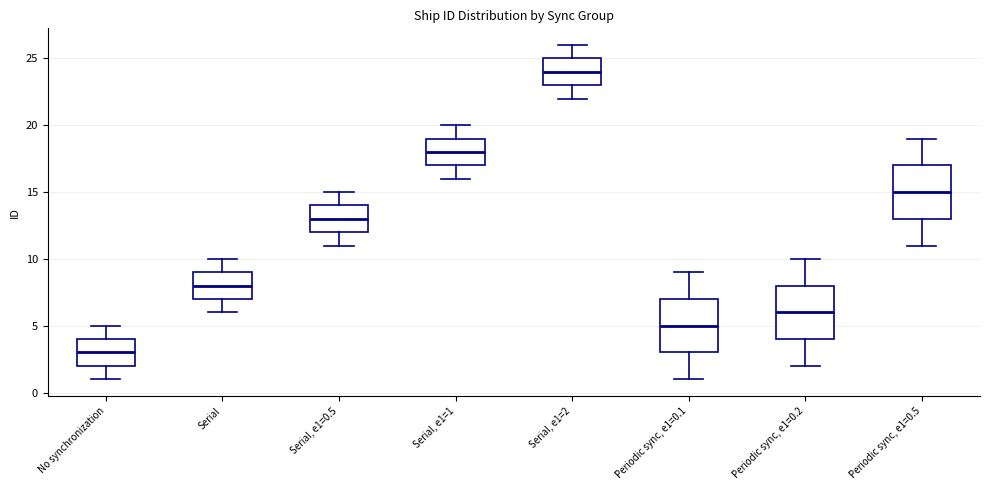

Reading left to right, transcribe this box plot: for each box, give where its median line is, the range the box spans, and where its two whiskers end, as read against the y-axis. The values are not printed on the chart, so give them approximately, as read against the axis.

No synchronization: median 3, box 2 to 4, whiskers 1 to 5
Serial: median 8, box 7 to 9, whiskers 6 to 10
Serial, e1=0.5: median 13, box 12 to 14, whiskers 11 to 15
Serial, e1=1: median 18, box 17 to 19, whiskers 16 to 20
Serial, e1=2: median 24, box 23 to 25, whiskers 22 to 26
Periodic sync, e1=0.1: median 5, box 3 to 7, whiskers 1 to 9
Periodic sync, e1=0.2: median 6, box 4 to 8, whiskers 2 to 10
Periodic sync, e1=0.5: median 15, box 13 to 17, whiskers 11 to 19